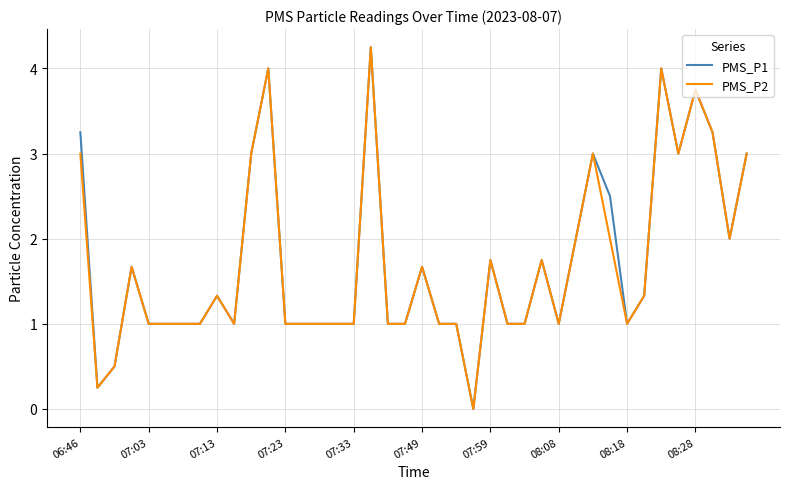

The PMS_P1 series shows 1.0 at 07:33. True or false?

True